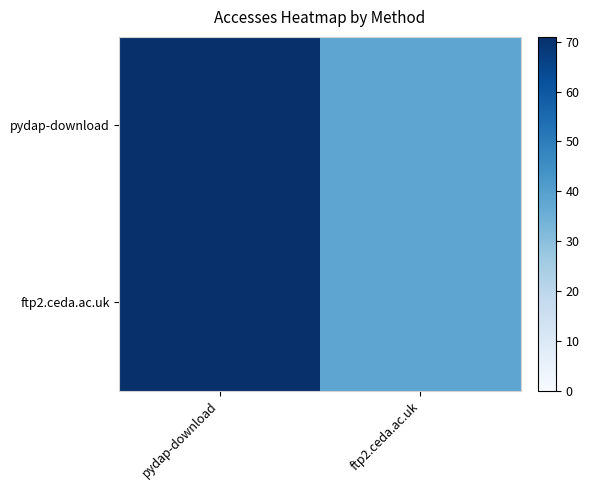

Reading right to left, what are all the values shown in this chart?

pydap-download: ftp2.ceda.ac.uk=38	pydap-download=71
ftp2.ceda.ac.uk: ftp2.ceda.ac.uk=38	pydap-download=71